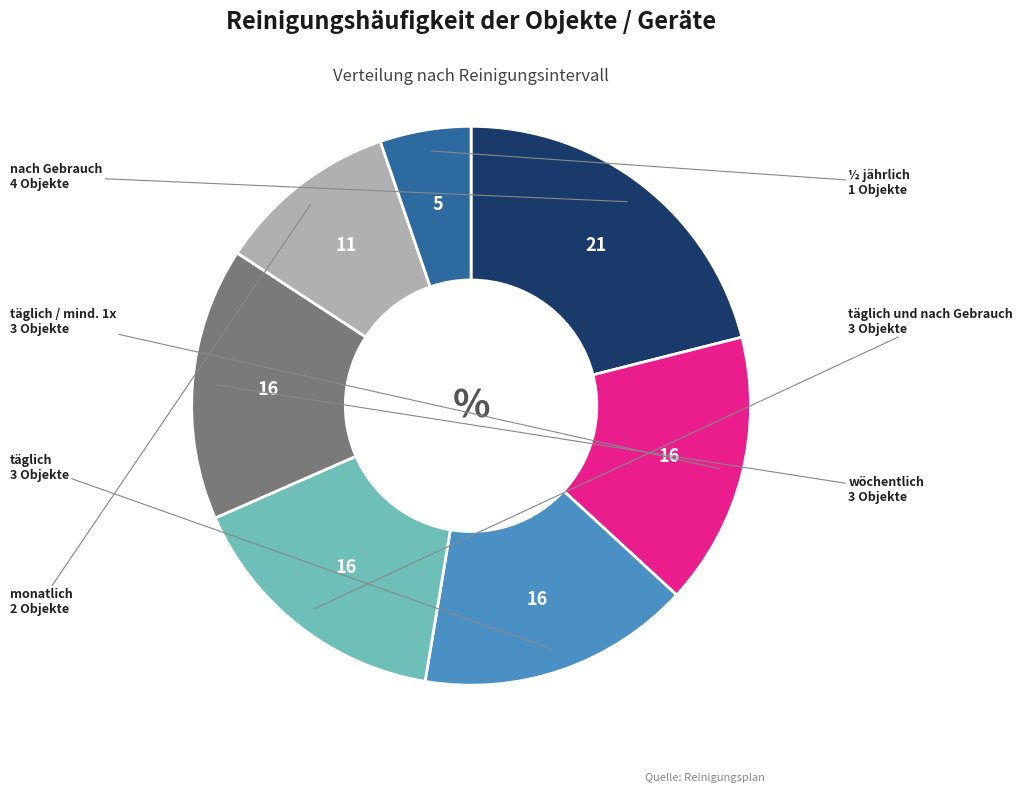

Is there a majority slice in this chart?

No